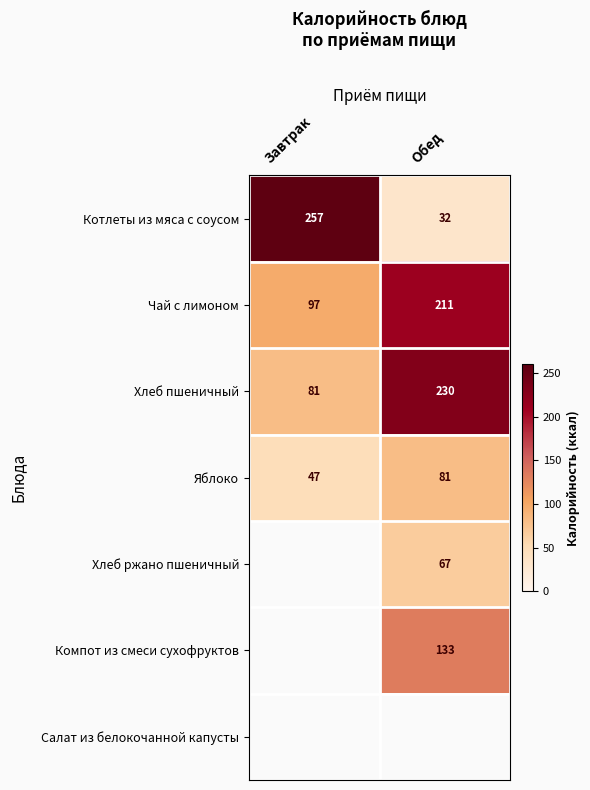

The Компот из смеси сухофруктов series shows 51 at Обед. True or false?

False